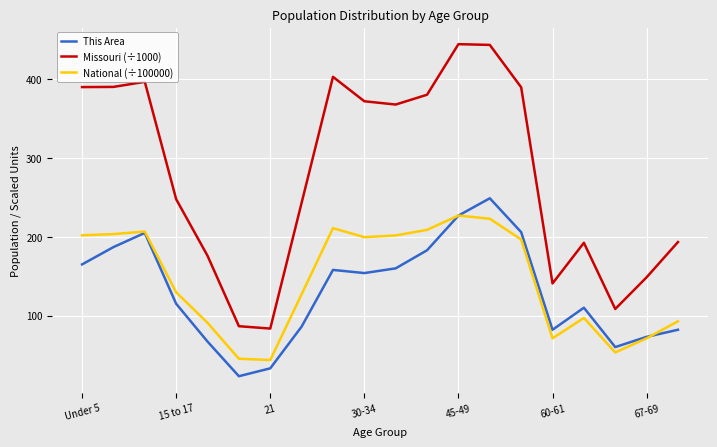

Is this an area chart (filled region under the line)?

No